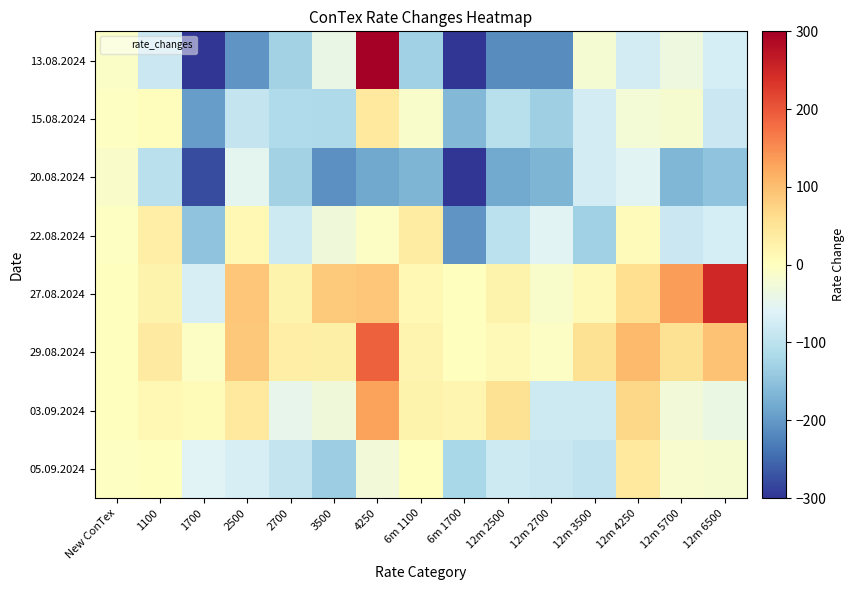

Reading left to right, list all the values displayed in this chart.

13.08.2024: New ConTex=-9	1100=-84	1700=-304	2500=-204	2700=-128	3500=-40	4250=730	6m 1100=-130	6m 1700=-377	12m 2500=-214	12m 2700=-214	12m 3500=-20	12m 4250=-75	12m 5700=-33	12m 6500=-72
15.08.2024: New ConTex=-3	1100=4	1700=-196	2500=-91	2700=-113	3500=-115	4250=40	6m 1100=-13	6m 1700=-164	12m 2500=-104	12m 2700=-132	12m 3500=-75	12m 4250=-25	12m 5700=-17	12m 6500=-84
20.08.2024: New ConTex=-10	1100=-102	1700=-277	2500=-50	2700=-128	3500=-210	4250=-185	6m 1100=-168	6m 1700=-486	12m 2500=-182	12m 2700=-168	12m 3500=-75	12m 4250=-55	12m 5700=-166	12m 6500=-150
22.08.2024: New ConTex=-3	1100=32	1700=-150	2500=13	2700=-81	3500=-30	4250=-5	6m 1100=36	6m 1700=-205	12m 2500=-100	12m 2700=-55	12m 3500=-130	12m 4250=5	12m 5700=-84	12m 6500=-72
27.08.2024: New ConTex=0	1100=23	1700=-68	2500=91	2700=22	3500=85	4250=90	6m 1100=14	6m 1700=0	12m 2500=22	12m 2700=-13	12m 3500=10	12m 4250=60	12m 5700=134	12m 6500=250
29.08.2024: New ConTex=2	1100=38	1700=-5	2500=87	2700=32	3500=30	4250=190	6m 1100=20	6m 1700=0	12m 2500=10	12m 2700=-5	12m 3500=55	12m 4250=105	12m 5700=55	12m 6500=94
03.09.2024: New ConTex=0	1100=14	1700=9	2500=41	2700=-45	3500=-30	4250=130	6m 1100=23	6m 1700=18	12m 2500=54	12m 2700=-82	12m 3500=-80	12m 4250=70	12m 5700=-28	12m 6500=-38
05.09.2024: New ConTex=-3	1100=2	1700=-57	2500=-69	2700=-91	3500=-135	4250=-27	6m 1100=0	6m 1700=-120	12m 2500=-82	12m 2700=-86	12m 3500=-95	12m 4250=40	12m 5700=-16	12m 6500=-17